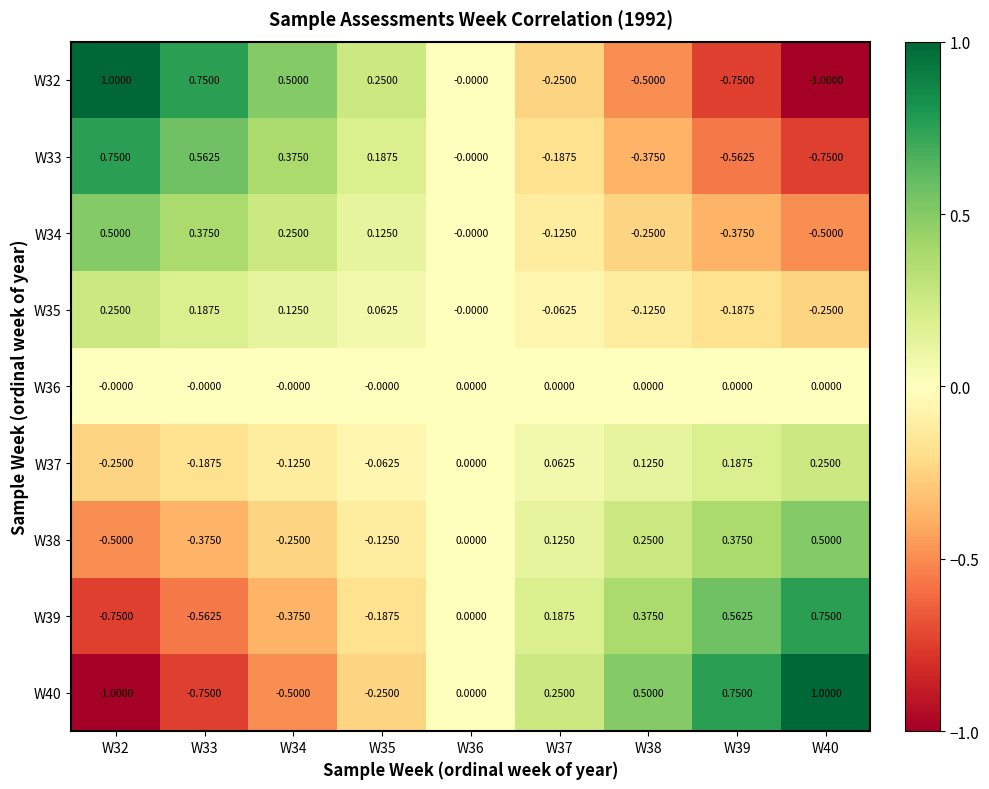

Rank the series by their maximum value, from highest to lowest.

W32, W40, W33, W39, W34, W38, W35, W37, W36